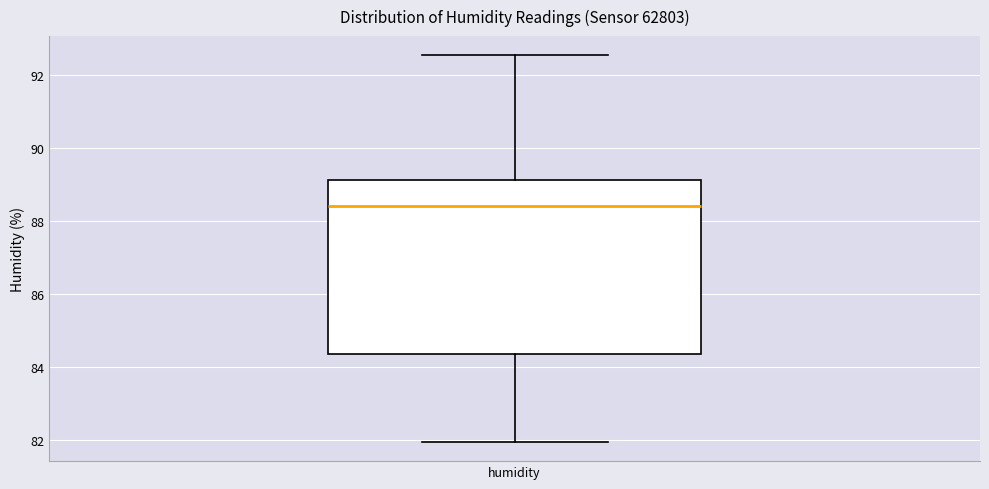

Where does the median line of the box for humidity sit on the y-axis? The values are not printed on the chart, so give them approximately, as read against the axis.

88.4